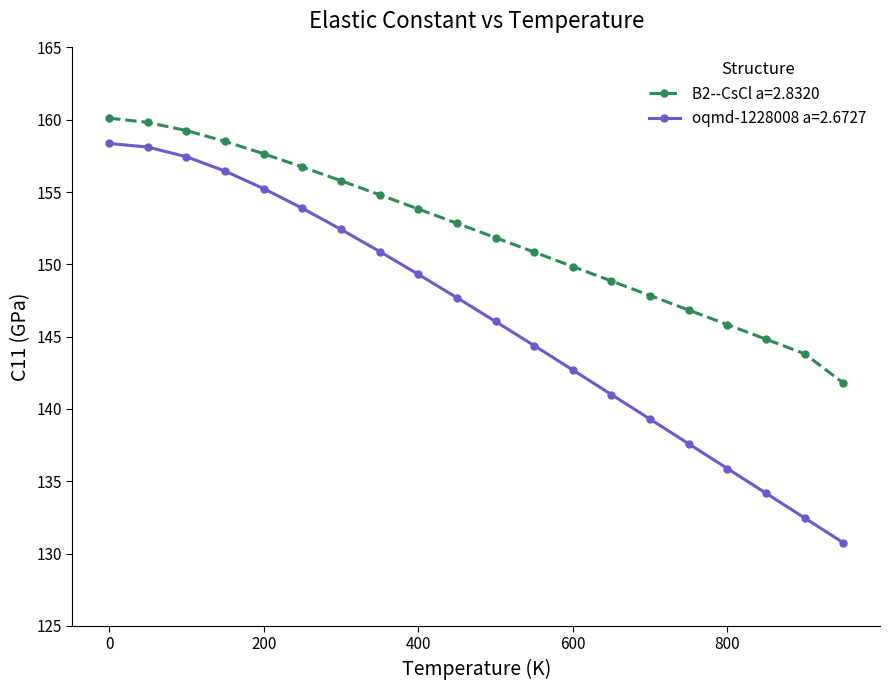

What is the difference between the maximum and second lowest values in the B2--CsCl a=2.8320 series?

16.3